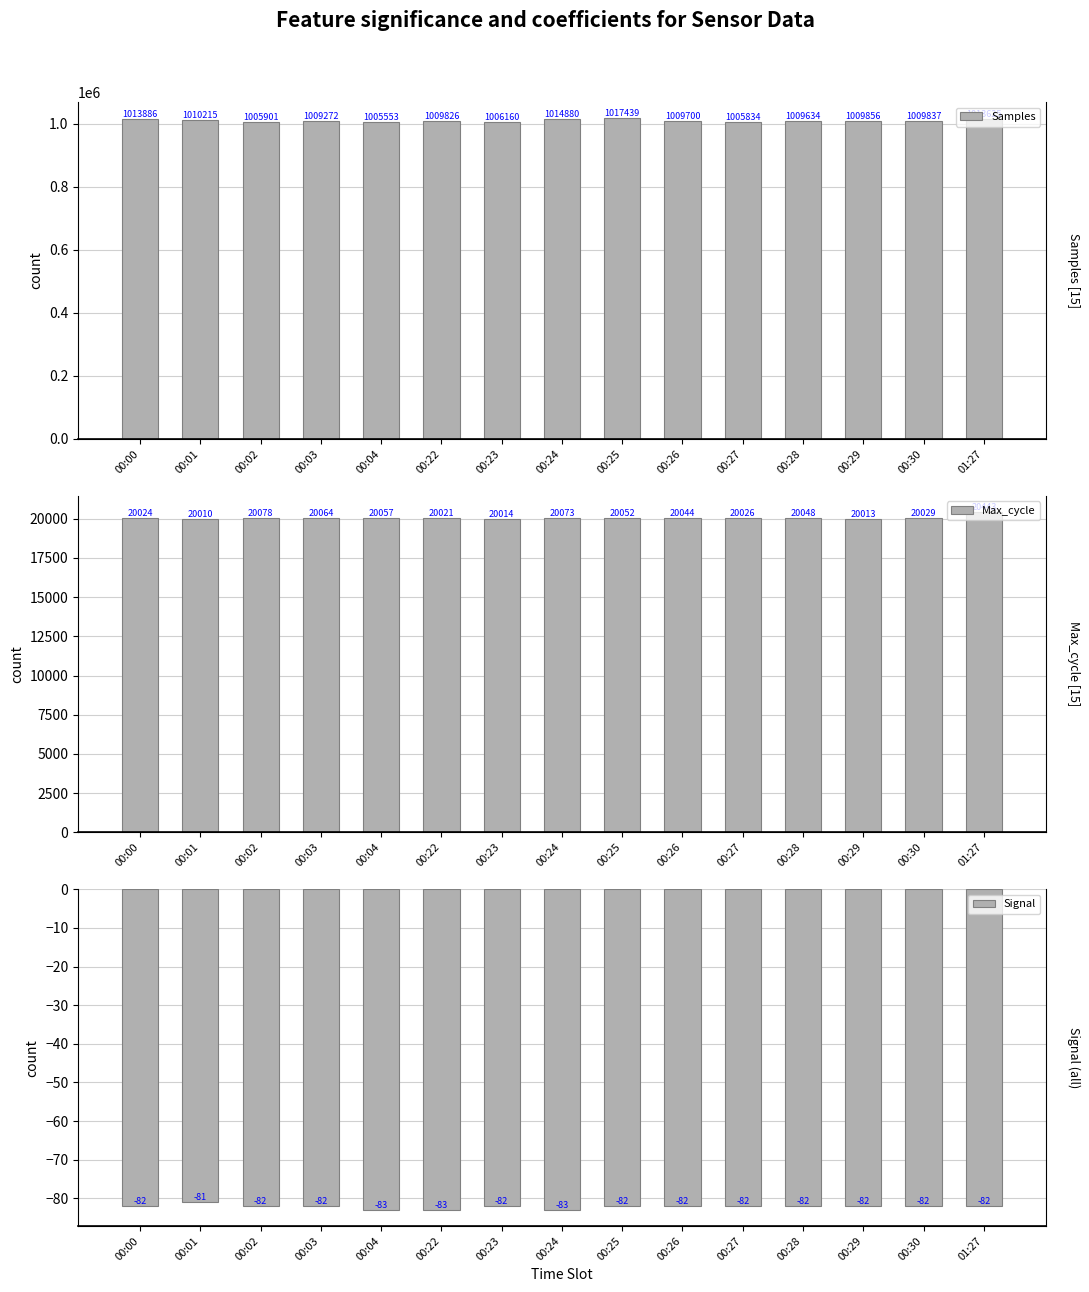

What is the label of the 3rd bar from the left?

00:02